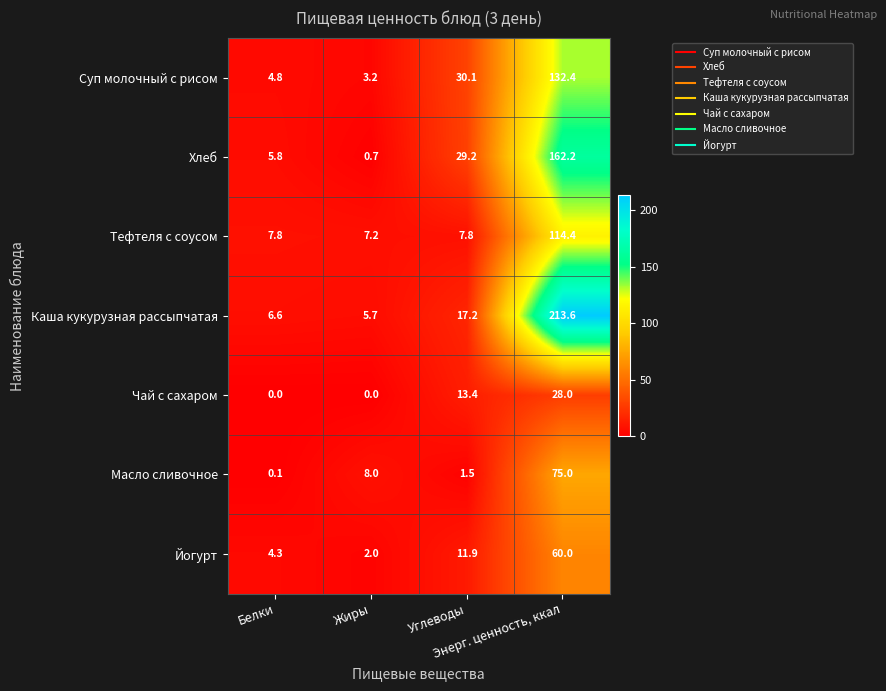

What is the greatest value displayed?

213.6